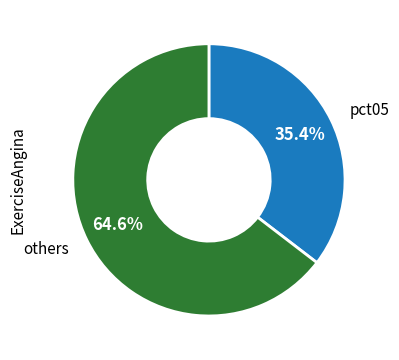

Rank the categories by value from lowest to highest.

pct05, others